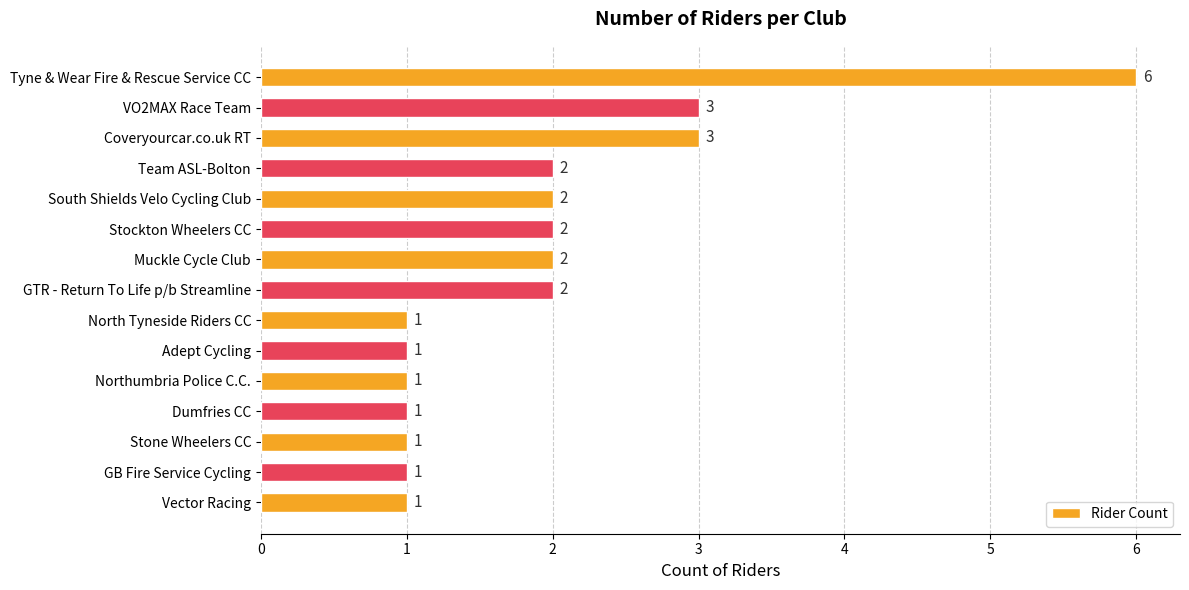

What is the difference between the maximum and second lowest values?

5